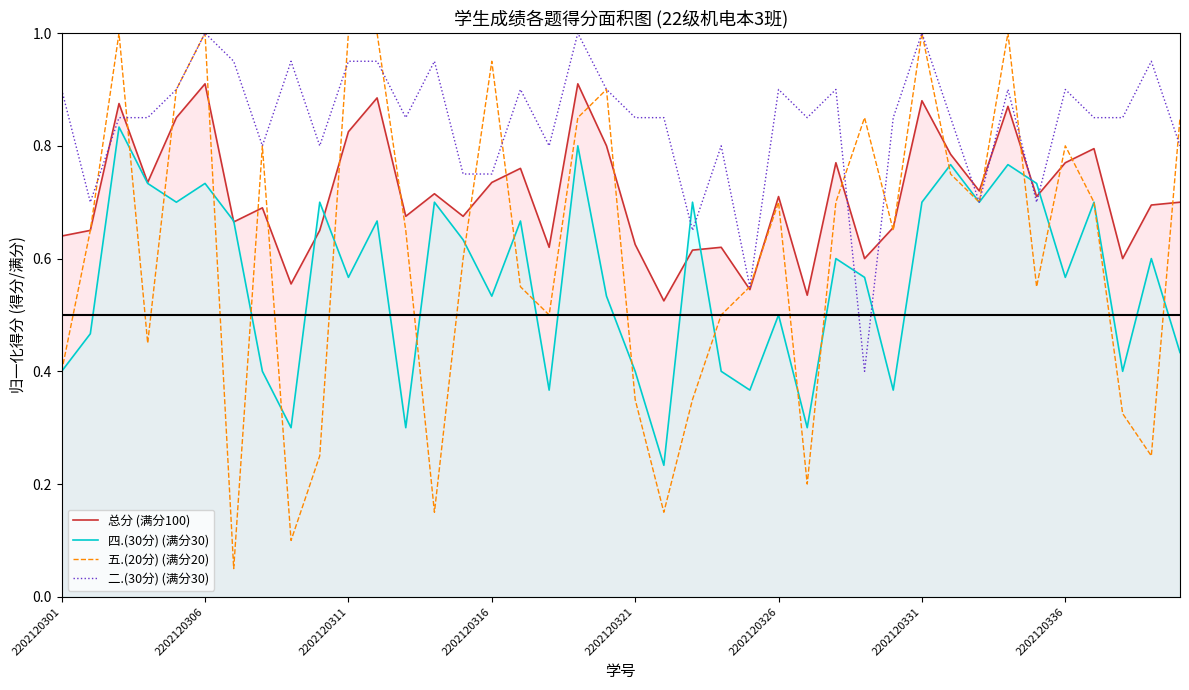

Which series has the largest range (max minus min)?

五.(20分) (满分20)